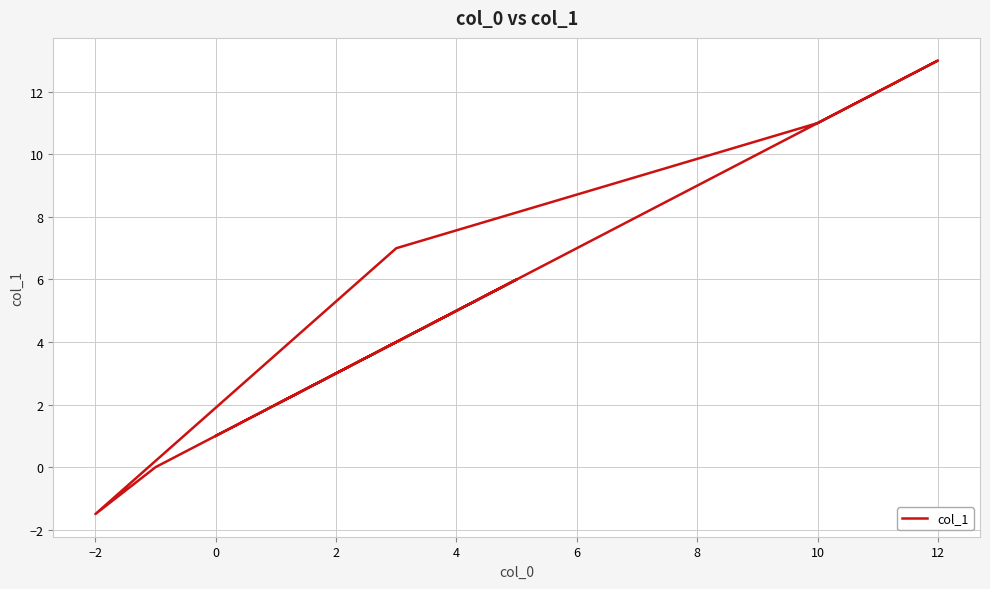

What is the difference between the second highest and minimum values?

12.5